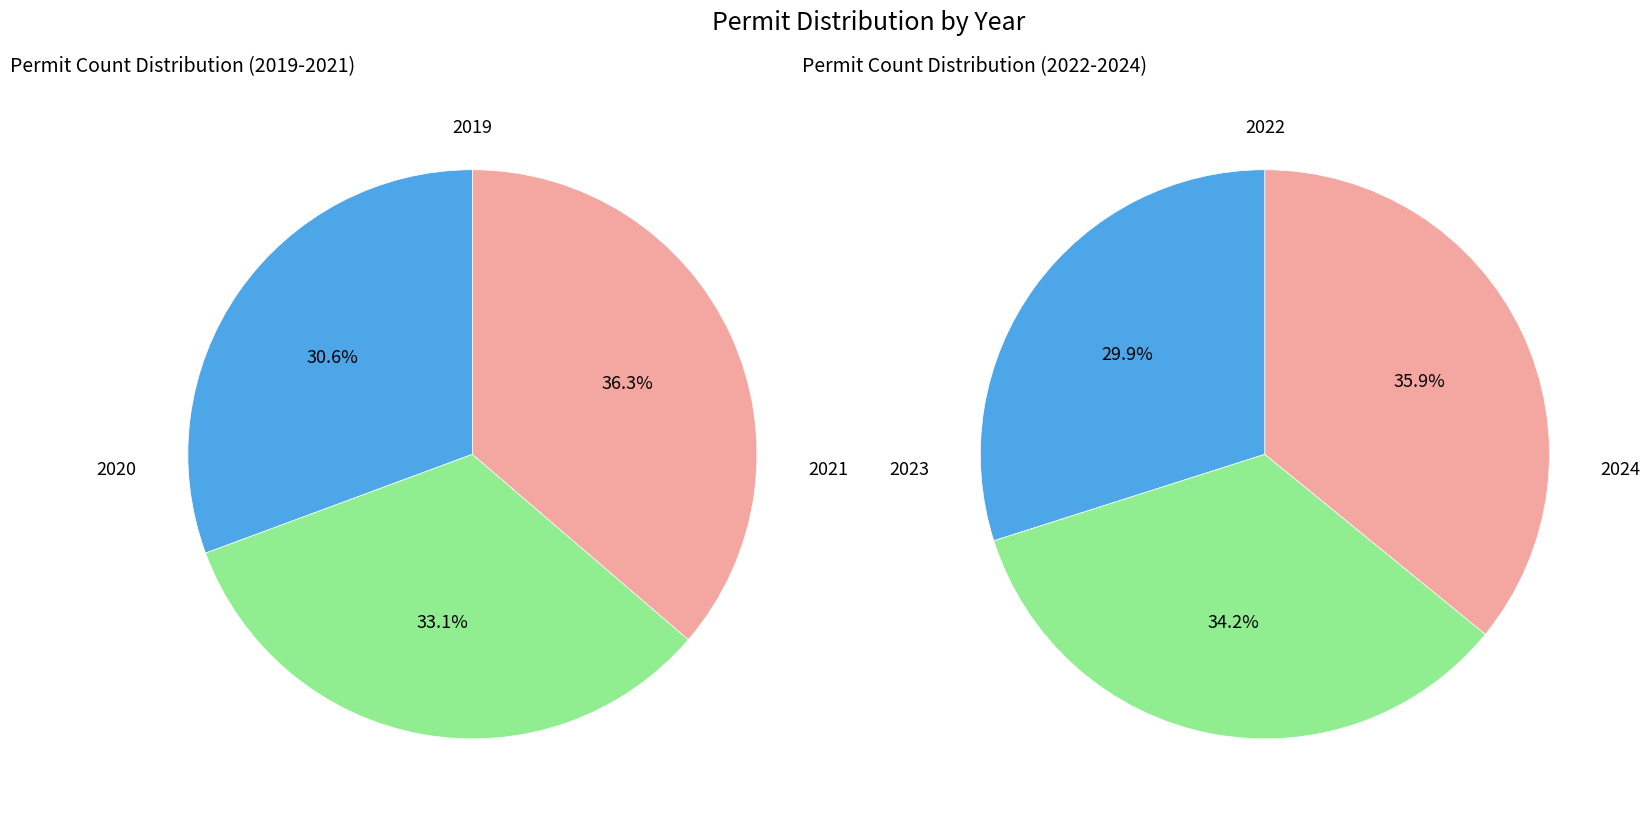

Is there any slice that represents more than half of the pie?

No